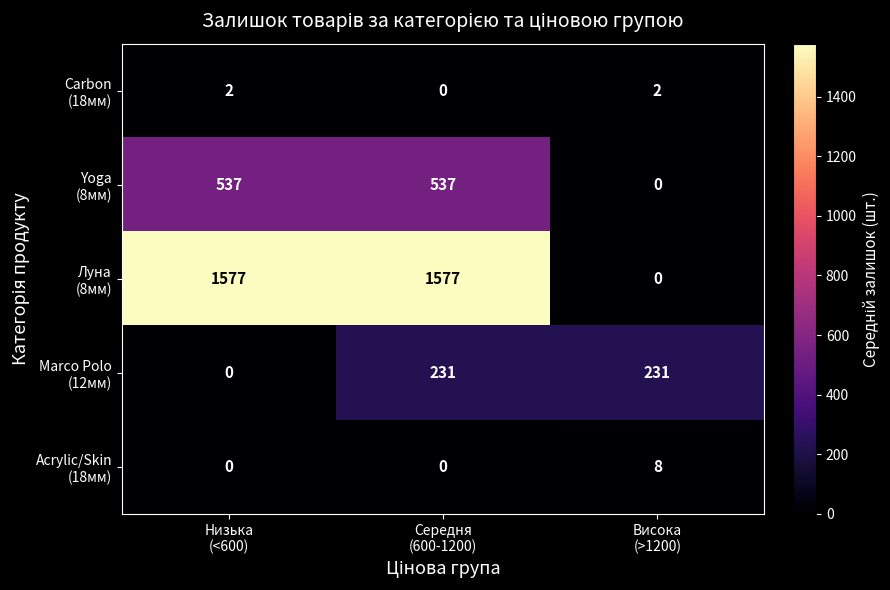

At how many categories does at least one series exceed 199?

3